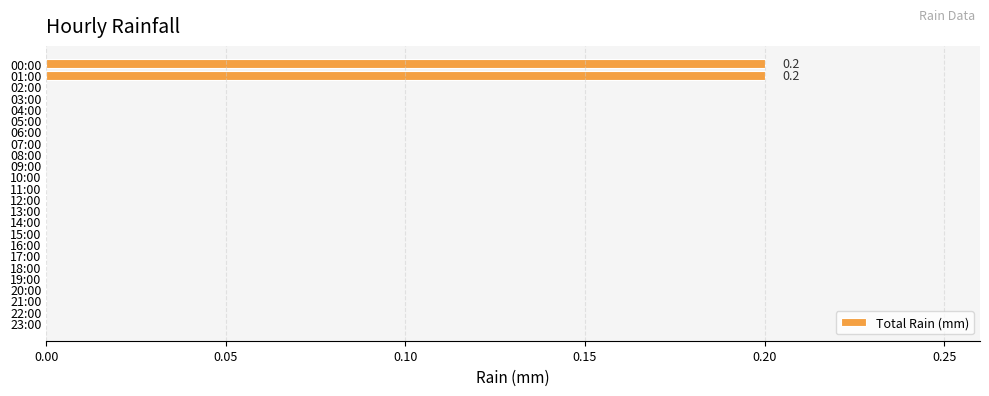

Reading bottom to top, list all the values displayed in this chart.

23:00=0.0	22:00=0.0	21:00=0.0	20:00=0.0	19:00=0.0	18:00=0.0	17:00=0.0	16:00=0.0	15:00=0.0	14:00=0.0	13:00=0.0	12:00=0.0	11:00=0.0	10:00=0.0	09:00=0.0	08:00=0.0	07:00=0.0	06:00=0.0	05:00=0.0	04:00=0.0	03:00=0.0	02:00=0.0	01:00=0.2	00:00=0.2